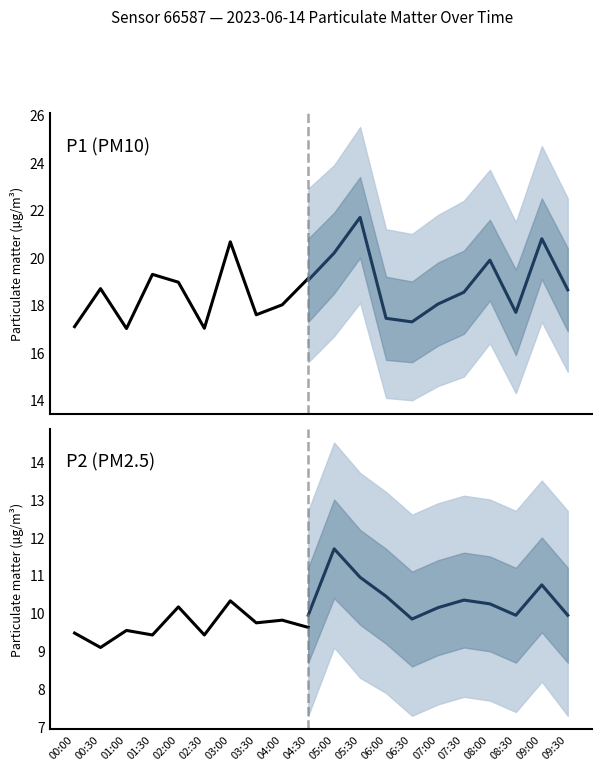

True or false: P2 and P1 cross at least once.

False